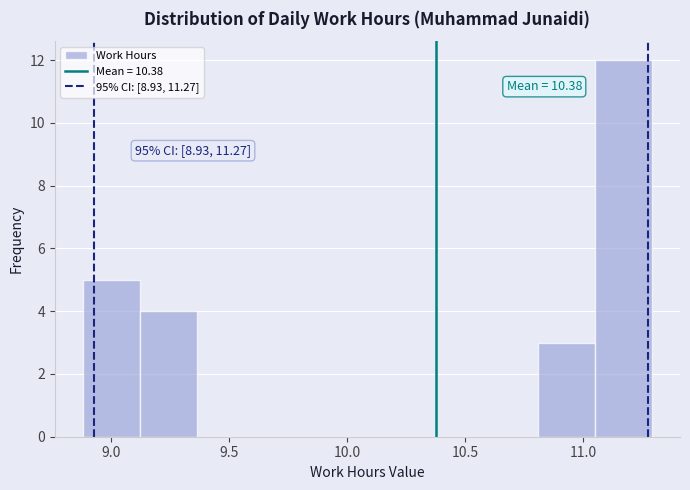

Over which range of the x-axis is the bar tallest?

11.05 to 11.30